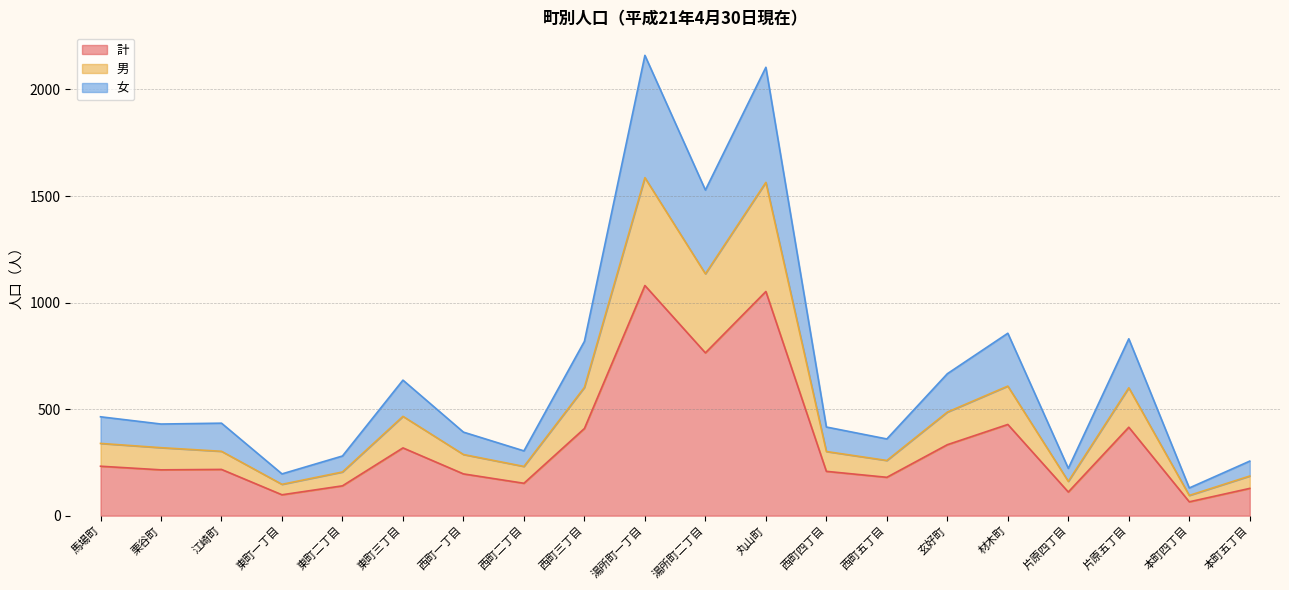

What are all the series names shown in the legend?

計, 男, 女